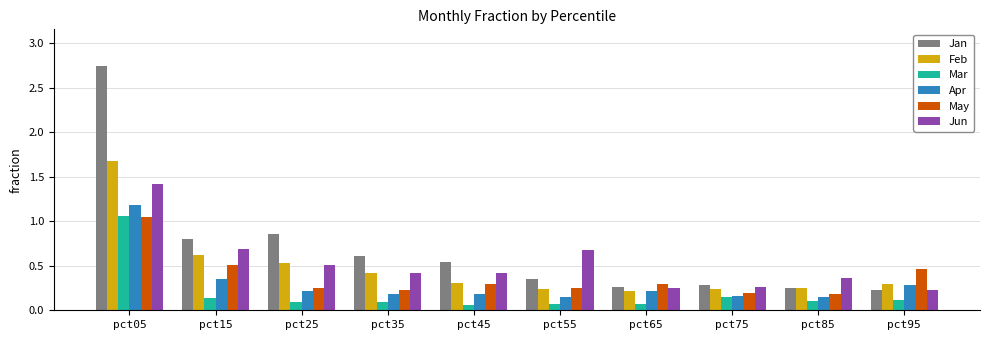

At which category is the sum across all series the highest?

pct05